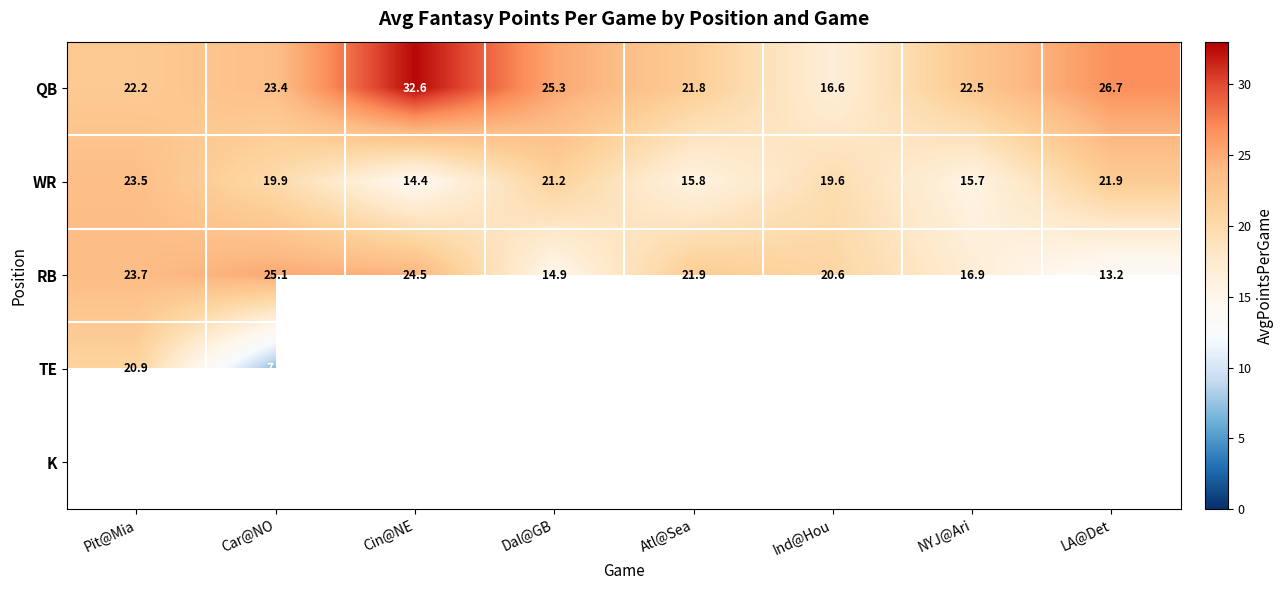

What is the greatest value displayed?

32.6